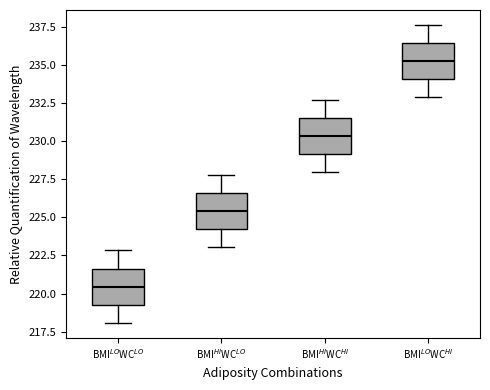

Where does the lower whisker of the box for BMI$^{HI}$WC$^{LO}$ end on the y-axis? The values are not printed on the chart, so give them approximately, as read against the axis.

223.0